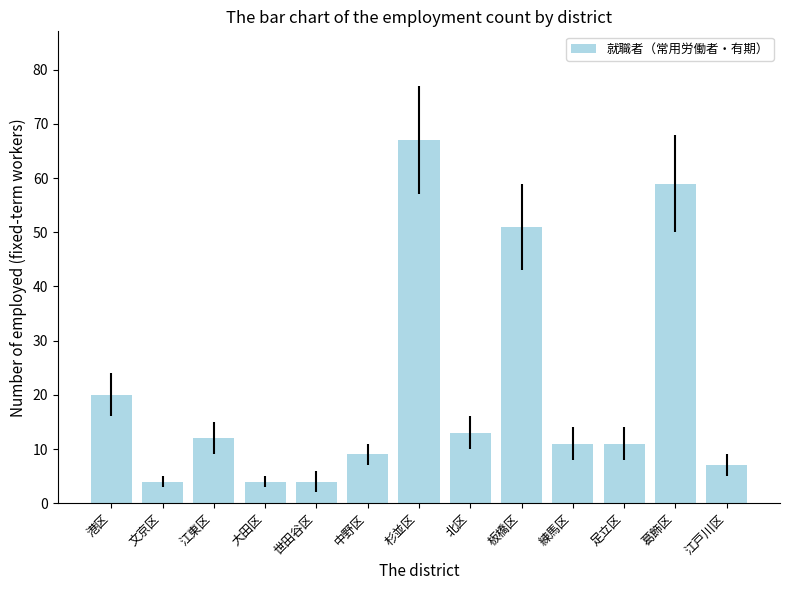

What is the label of the 5th bar from the left?

世田谷区